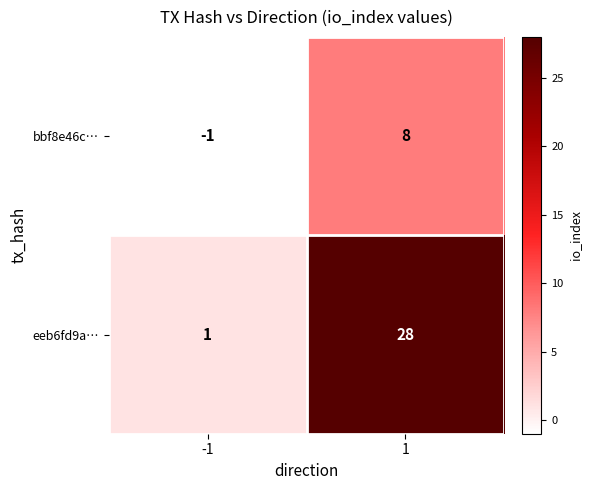

Reading left to right, extract all data points from this chart.

bbf8e46c…: -1	8
eeb6fd9a…: 1	28